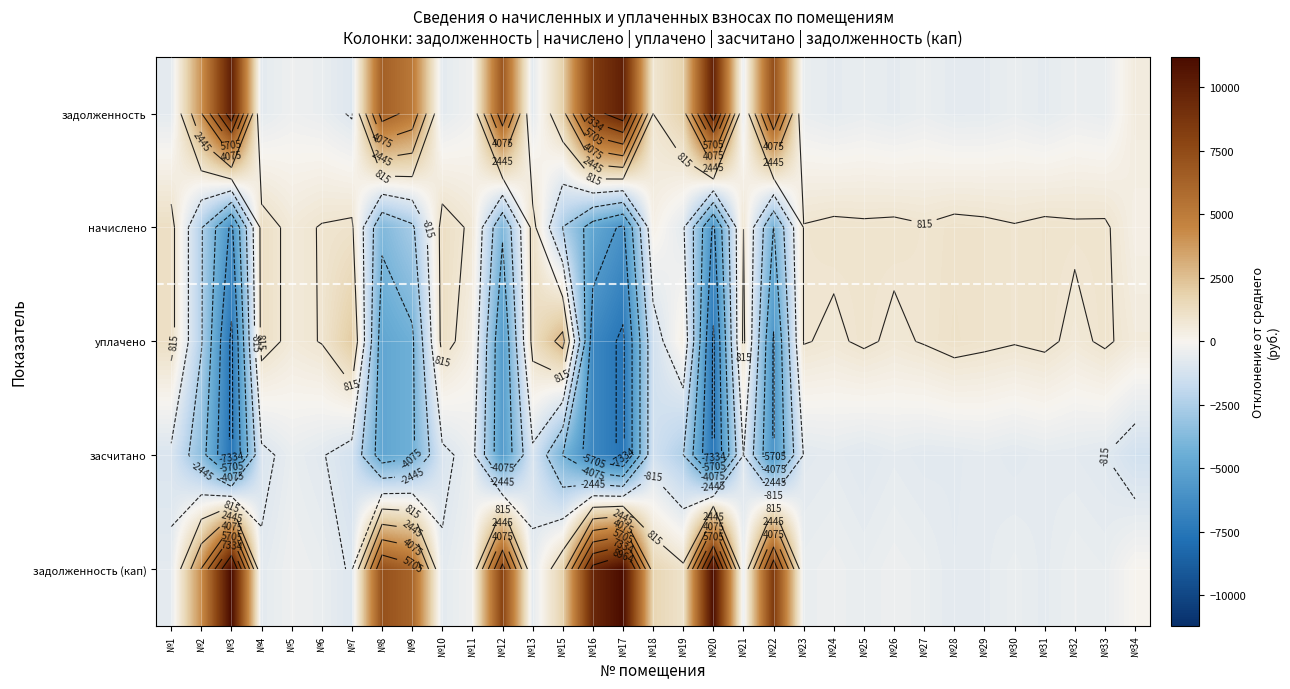

Which series has the largest total across all categories?

задолженность (кап)